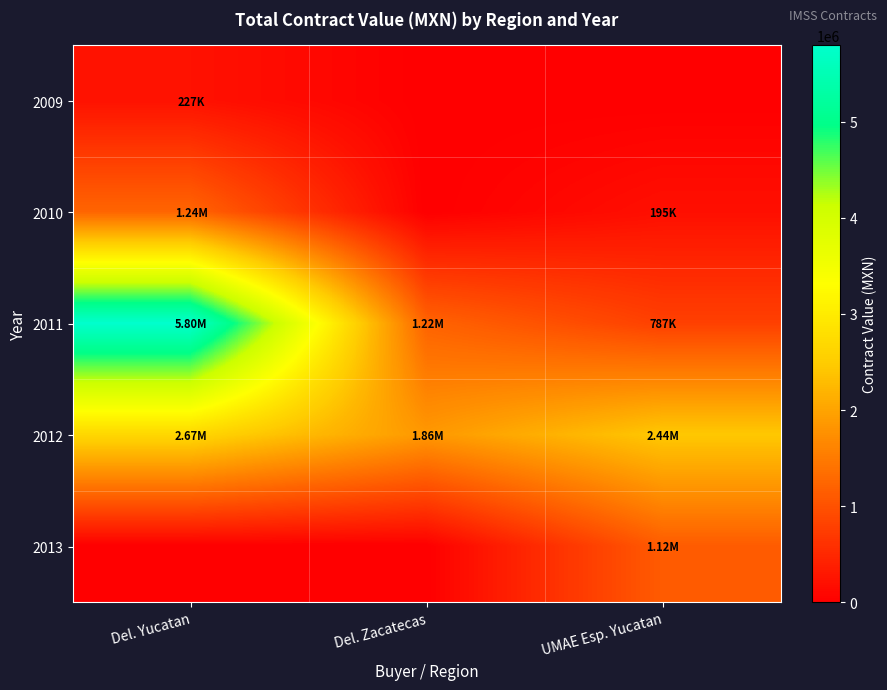

At Del. Yucatan, list the series in order from largest to smallest.

2011, 2012, 2010, 2009, 2013